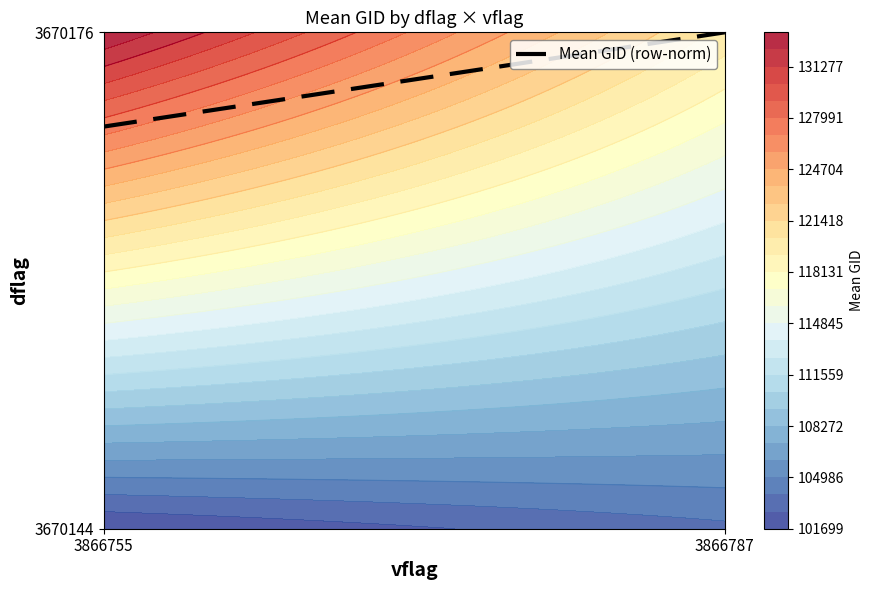

Reading left to right, list all the values displayed in this chart.

3866755=0.8	3866787=1.0